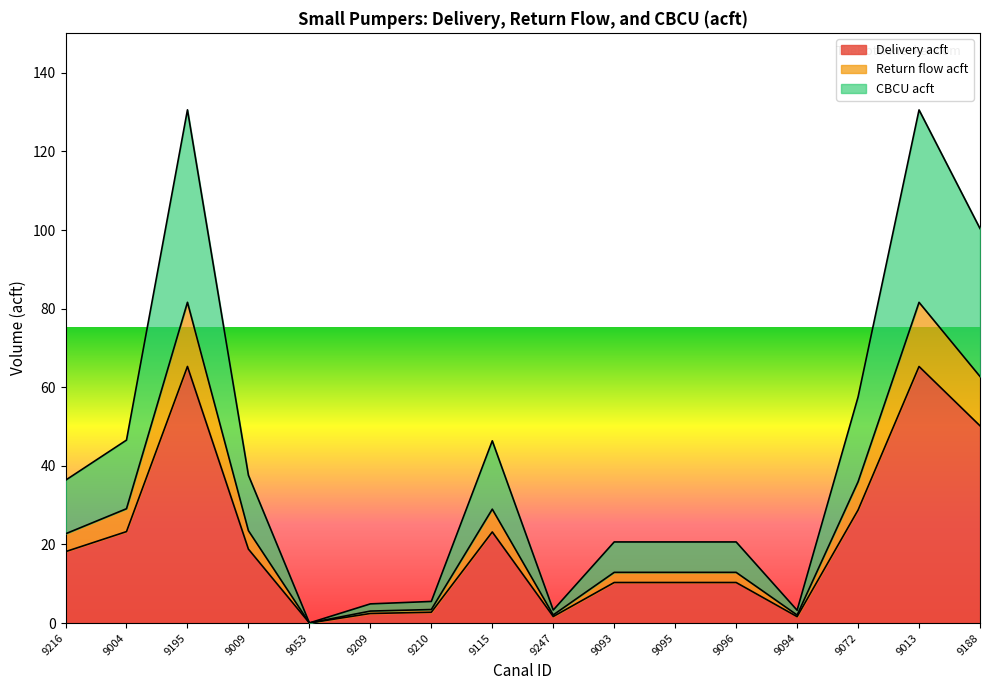

What is the maximum value for Delivery acft?

65.3